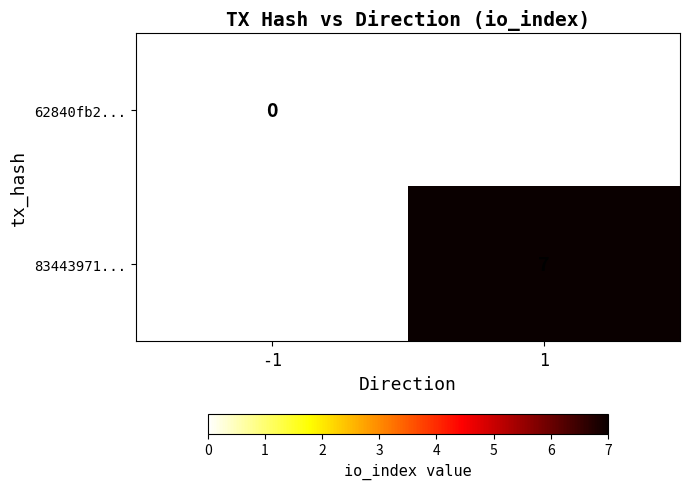

The 83443971... series shows 7 at 1. True or false?

True